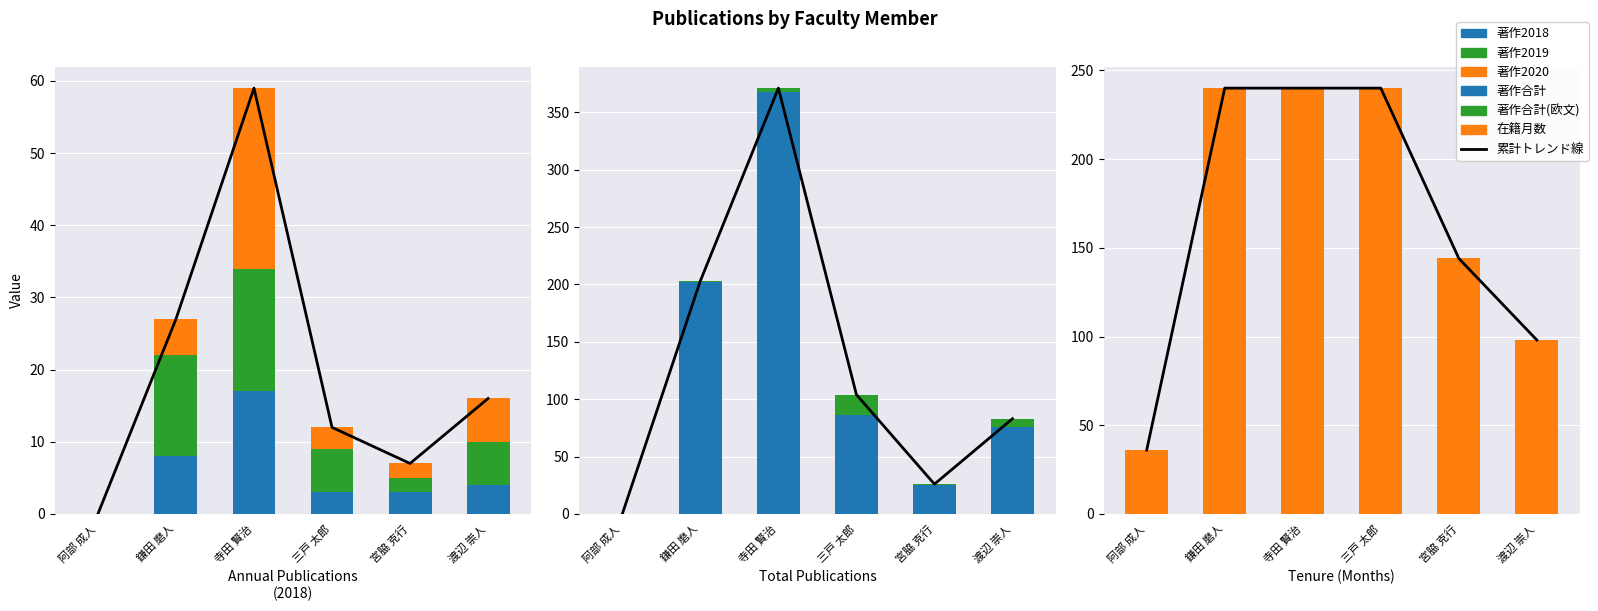

List the labels in order of 在籍月数 value, largest first.

鎌田 磨人, 寺田 賢治, 三戸 太郎, 宮脇 克行, 渡辺 崇人, 阿部 成人